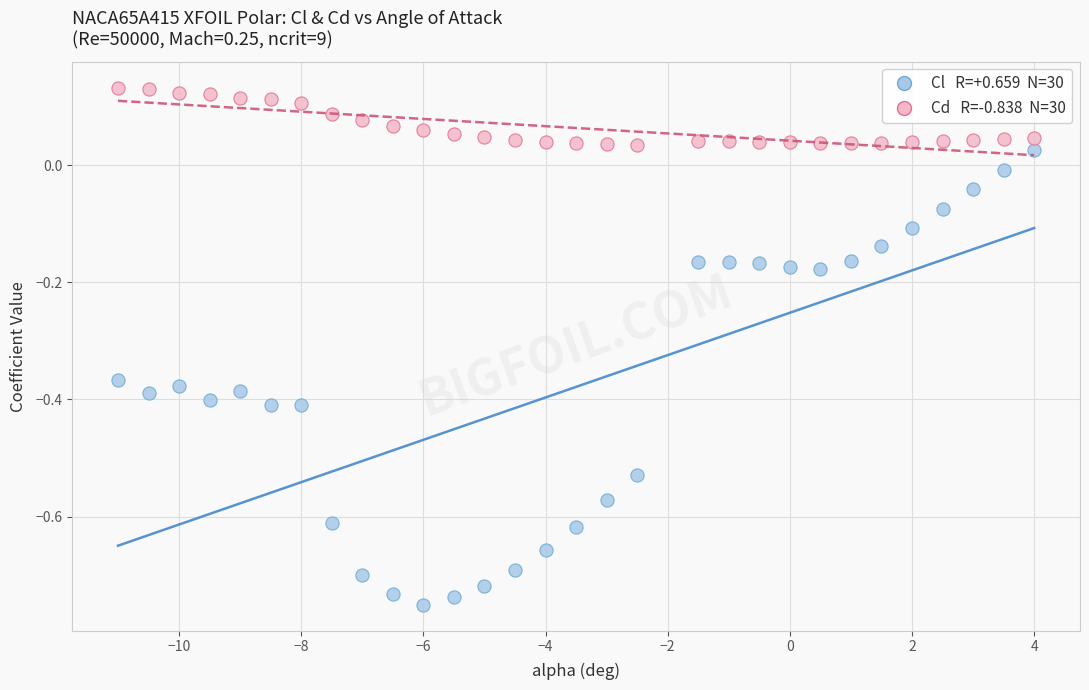

Across all data points, what is the range of X values (max minus min)?

15.0